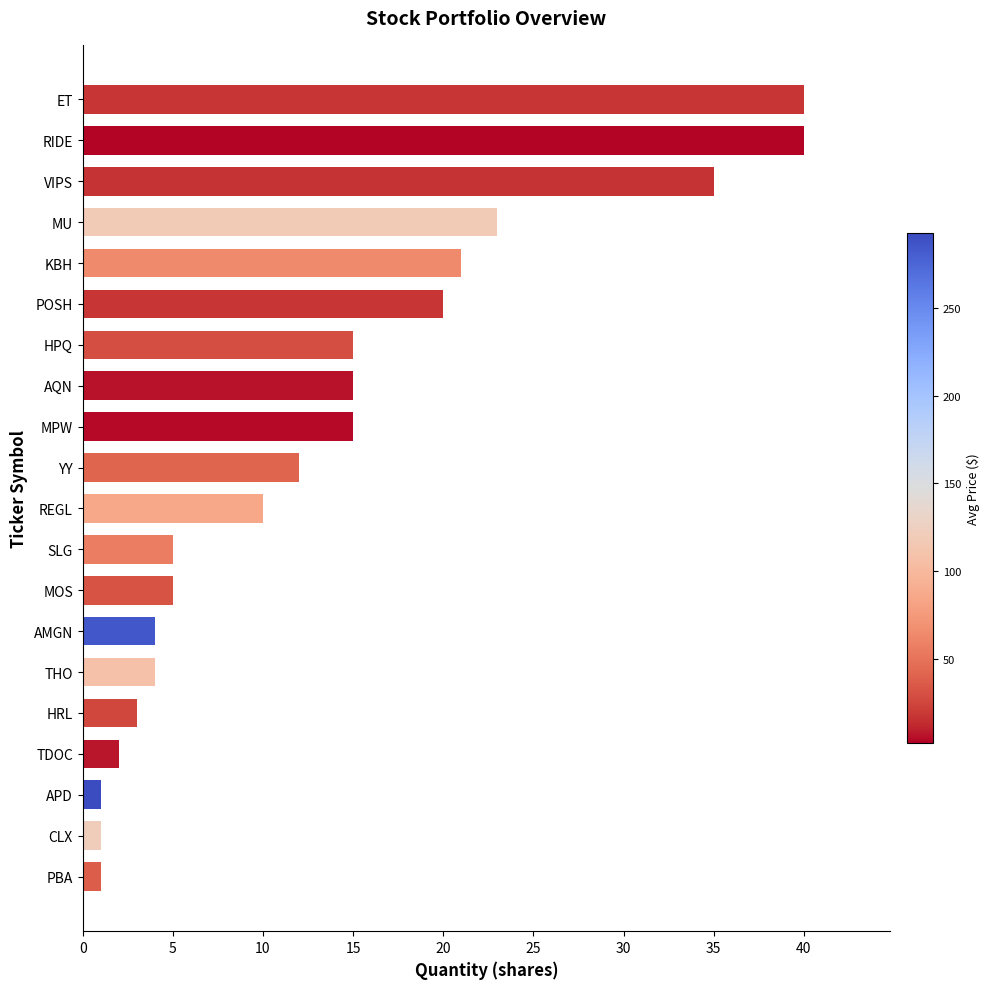

Approximately how many times larger is the value at REGL compared to AMGN?

2.5